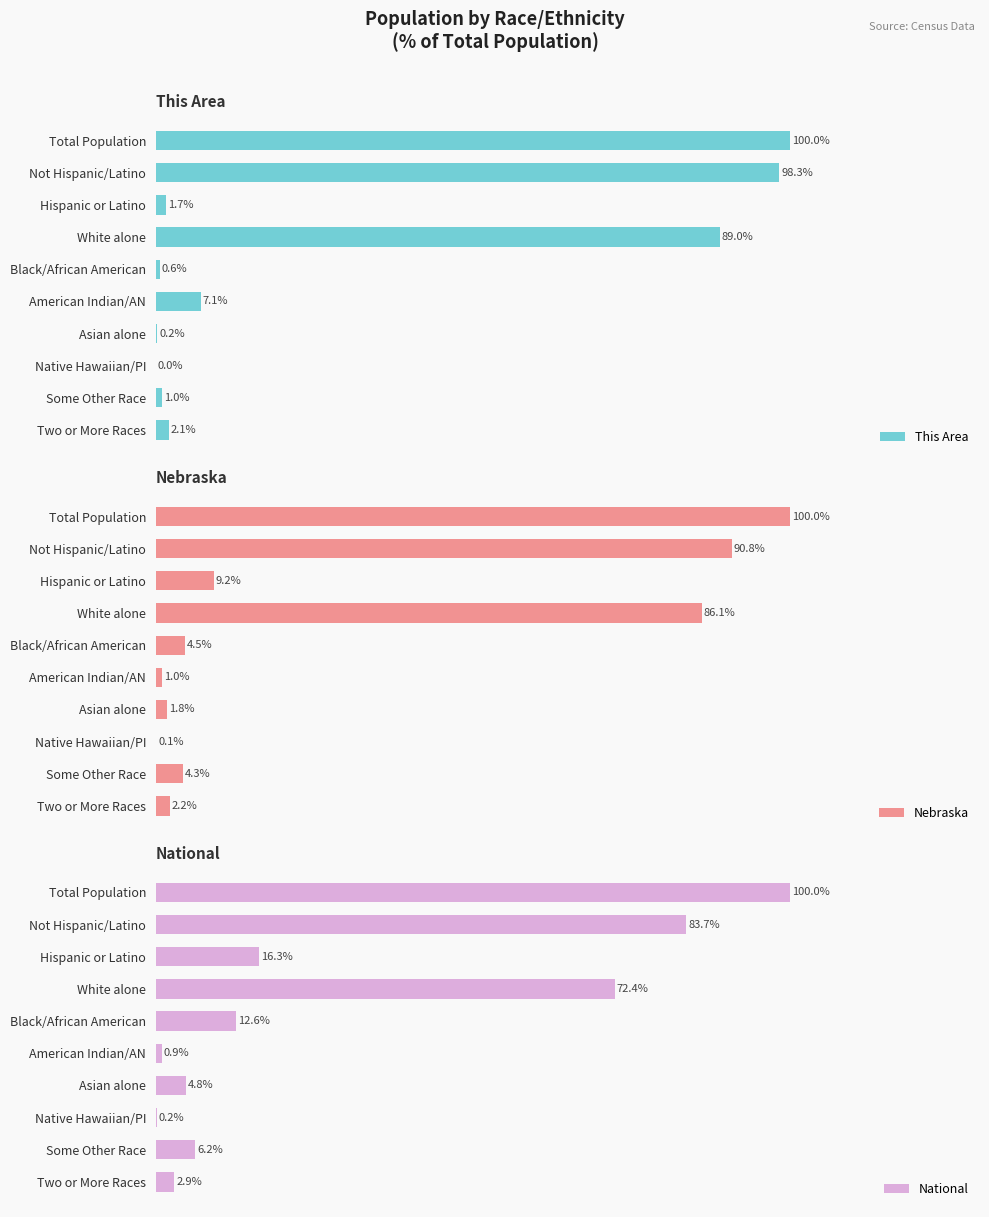

Where is This Area nearest to the value 50?

White alone